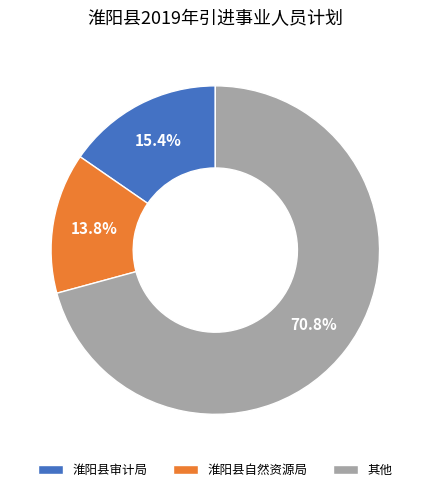

Which category accounts for the majority?

其他